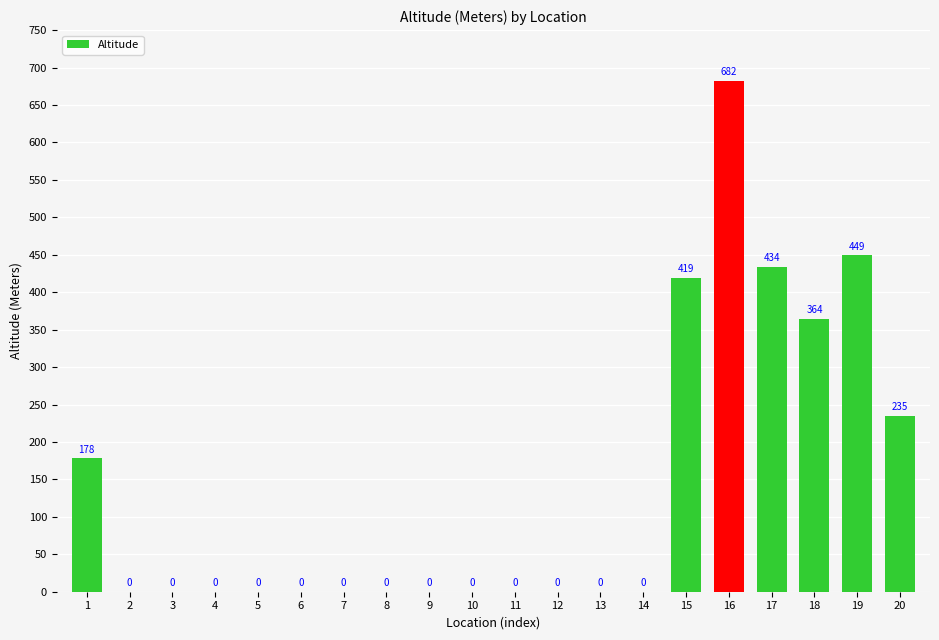

Are the bars horizontal?

No